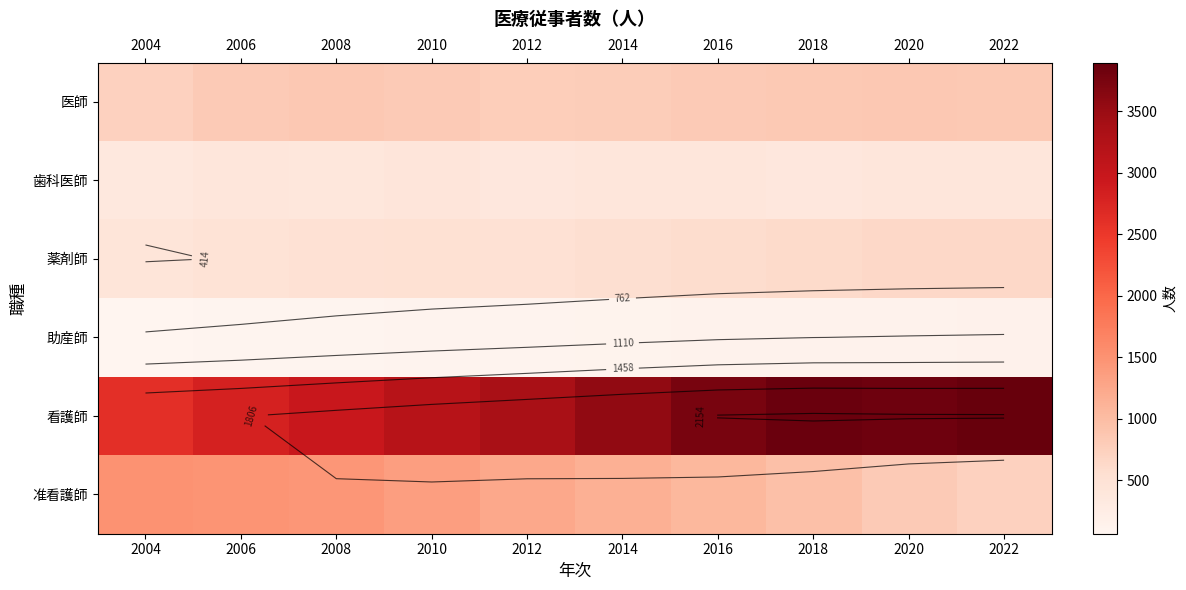

Which series has the widest spread of values?

看護師